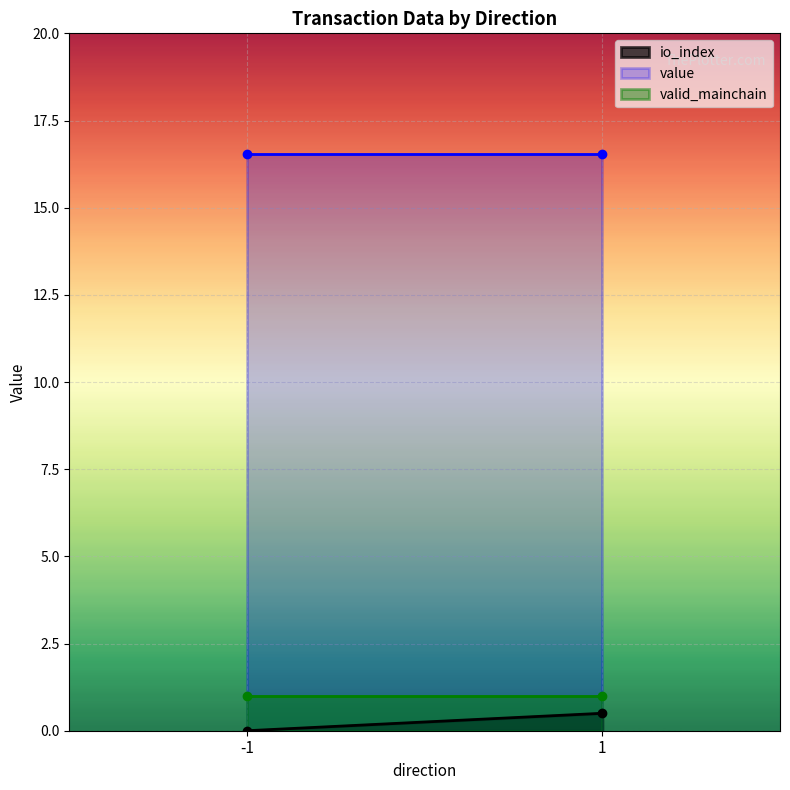

What is the value of the value point at the 1st from the left?

16.5